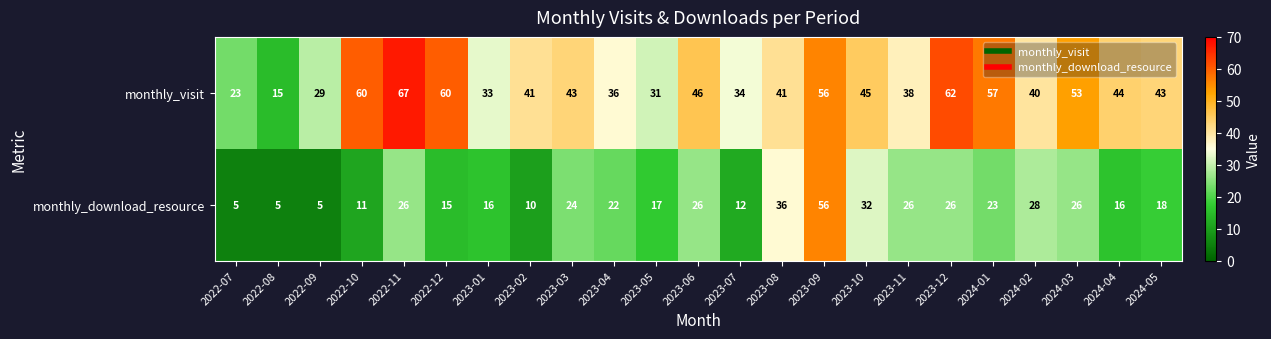

Which category has the highest value in the monthly_visit series?

2022-11